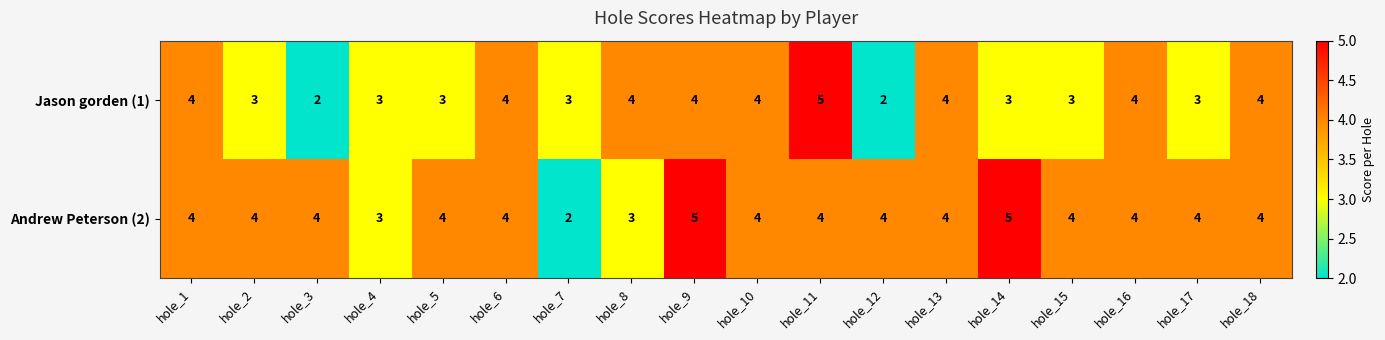

What is the approximate value of Andrew Peterson (2) at hole_16?

4